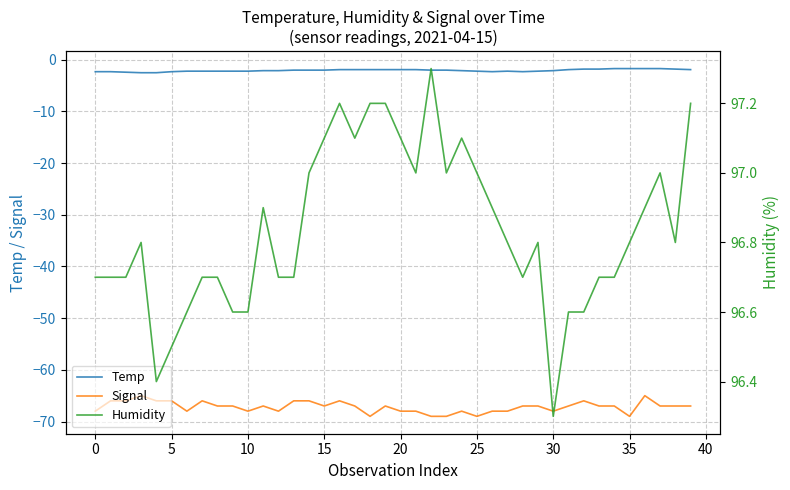

In Temp, how many points are higher than both neighbors (excluding endpoints)?

1